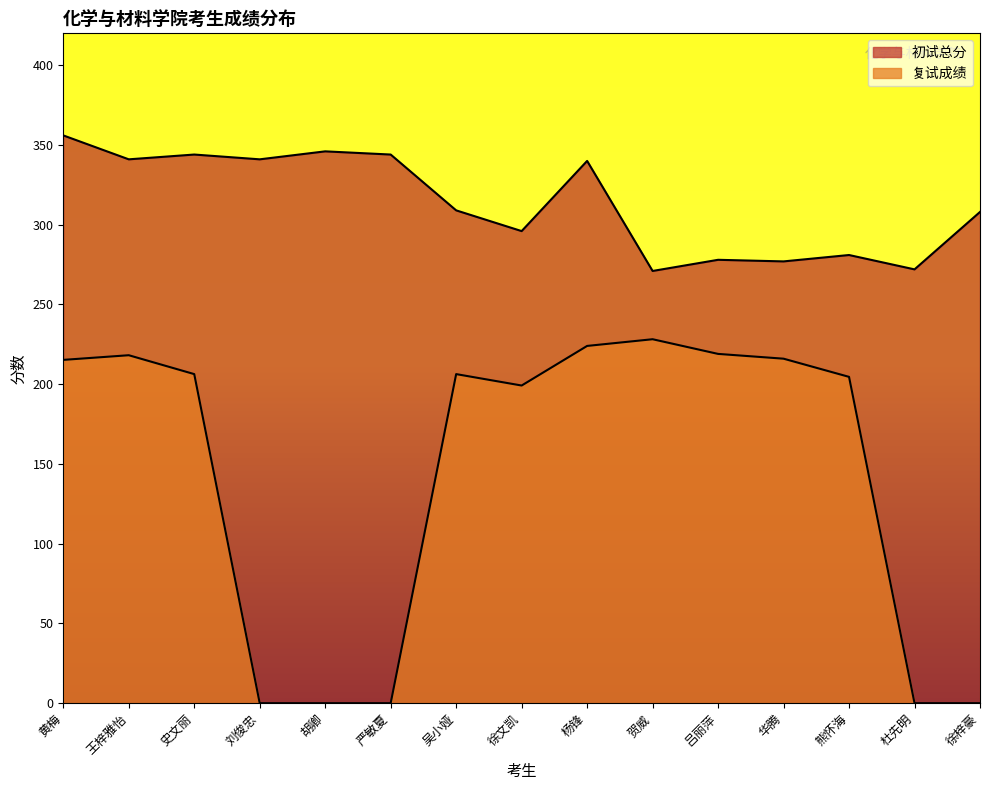

Is it true that 复试成绩 equals 0.0 at 严敏夏?

True